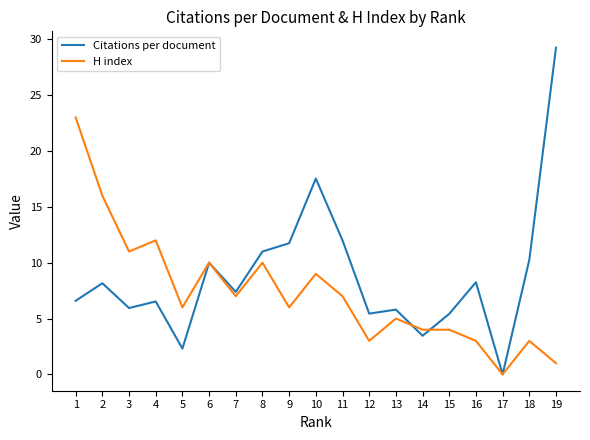

The value of H index at 10 is 2.6. True or false?

False